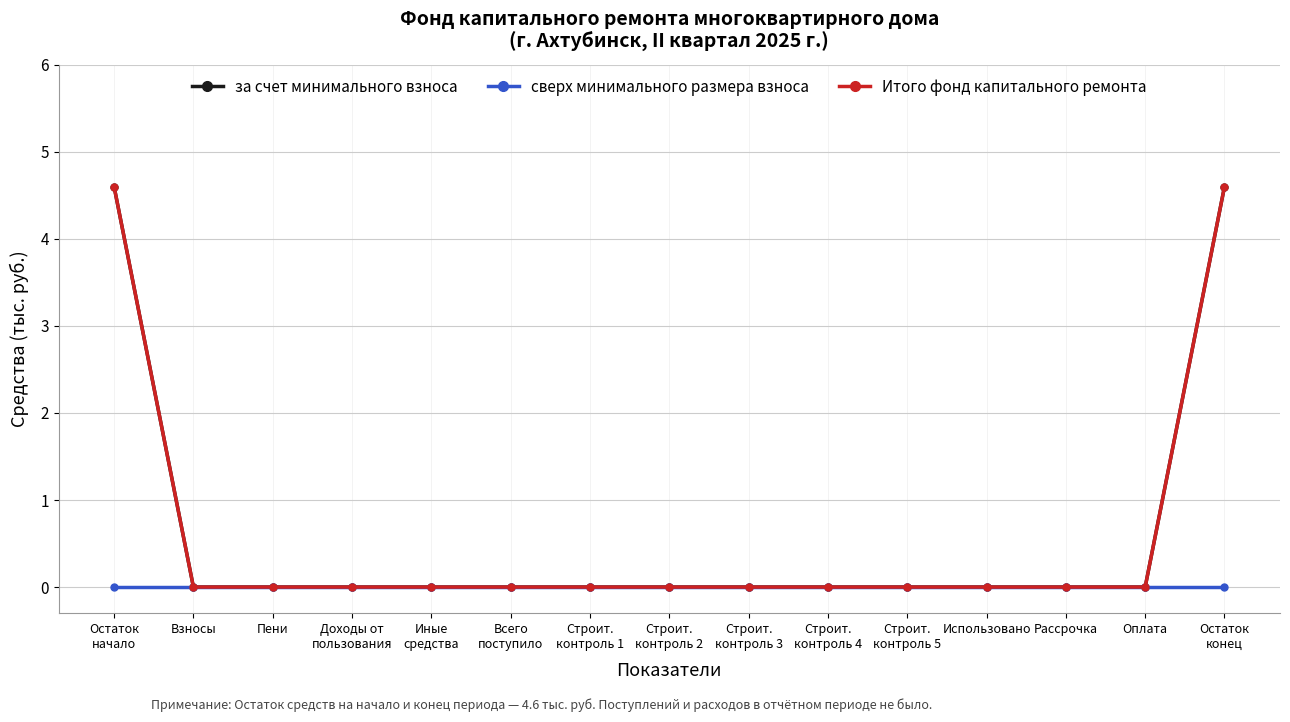

Is this an area chart (filled region under the line)?

No